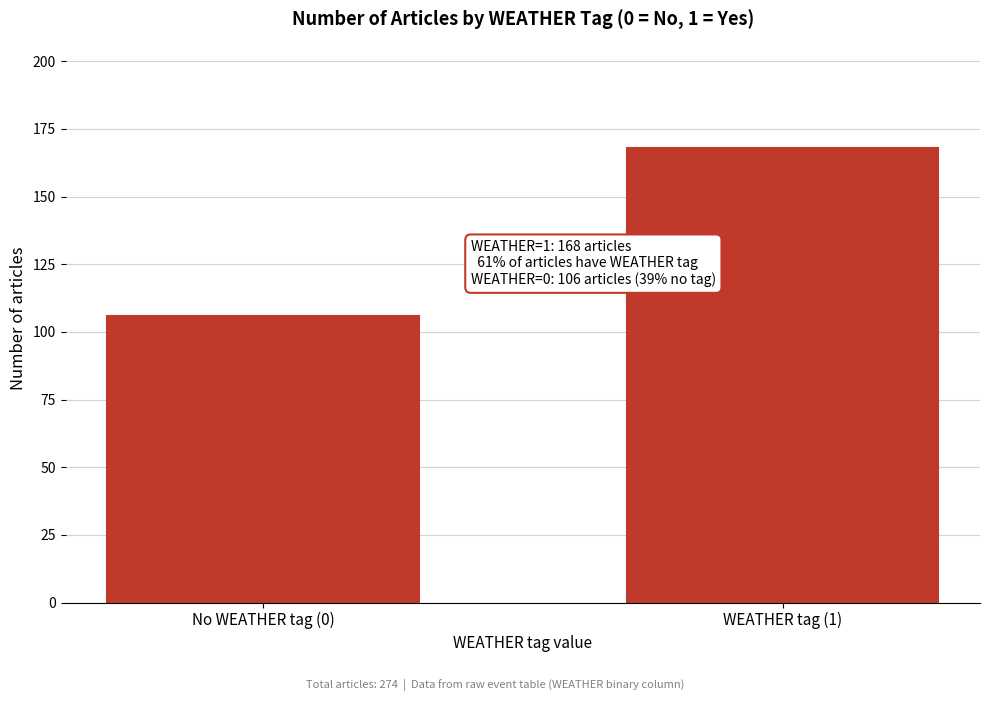

Reading left to right, transcribe all the data shown in this chart.

106	168